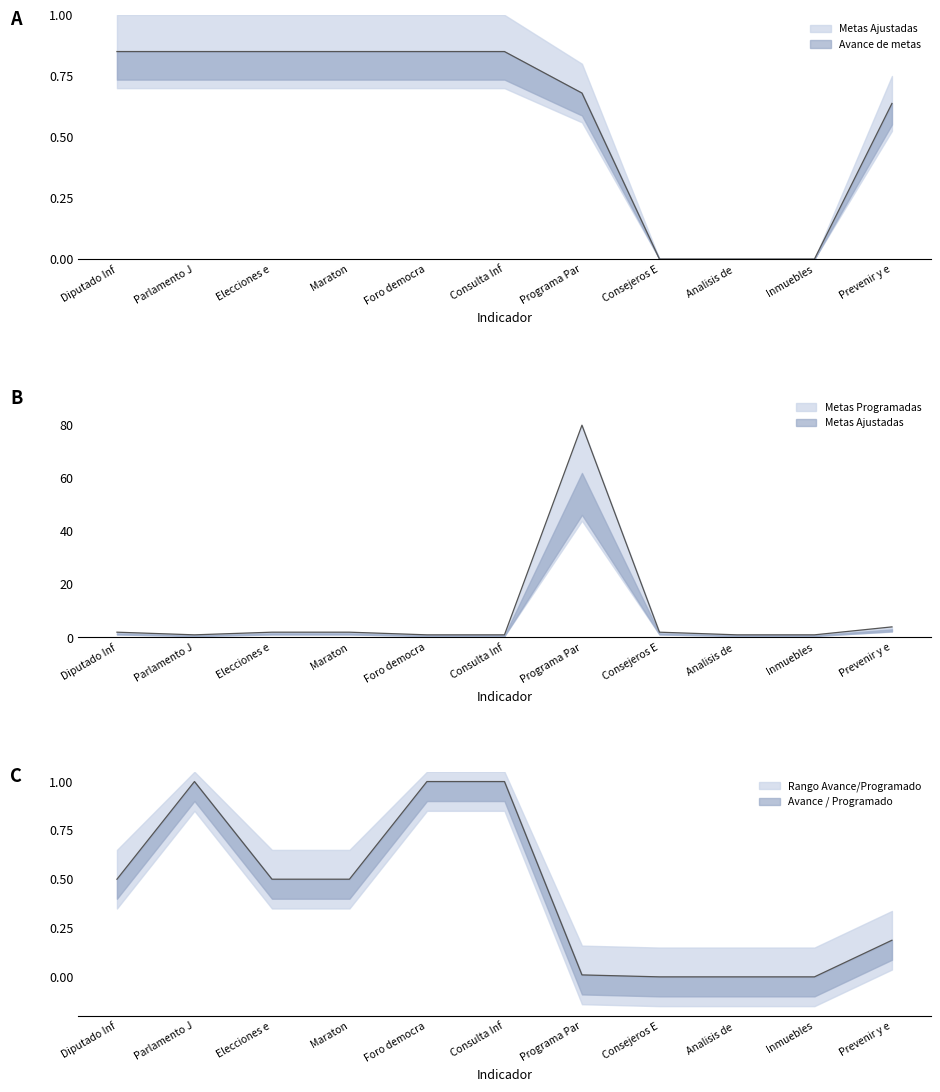

Which series has the largest total across all categories?

metas_programadas